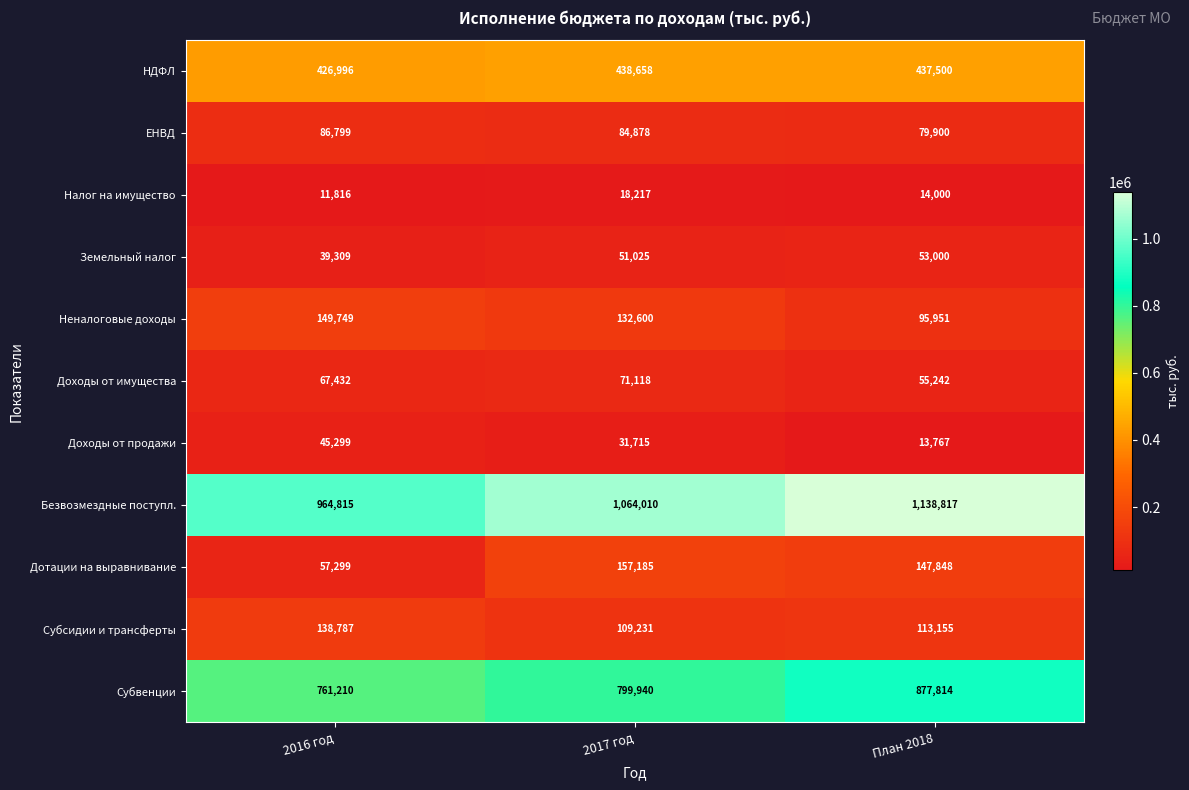

Is it true that ЕНВД equals 16267 at План 2018?

False